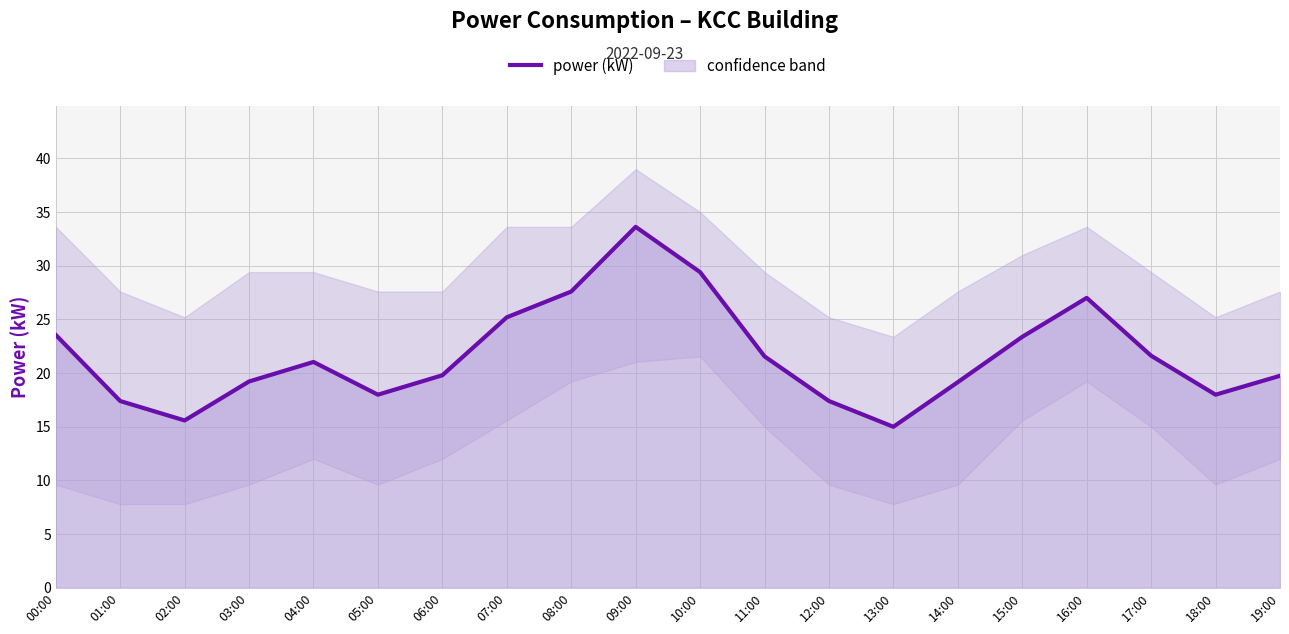

What is the maximum value shown in the chart?

33.6